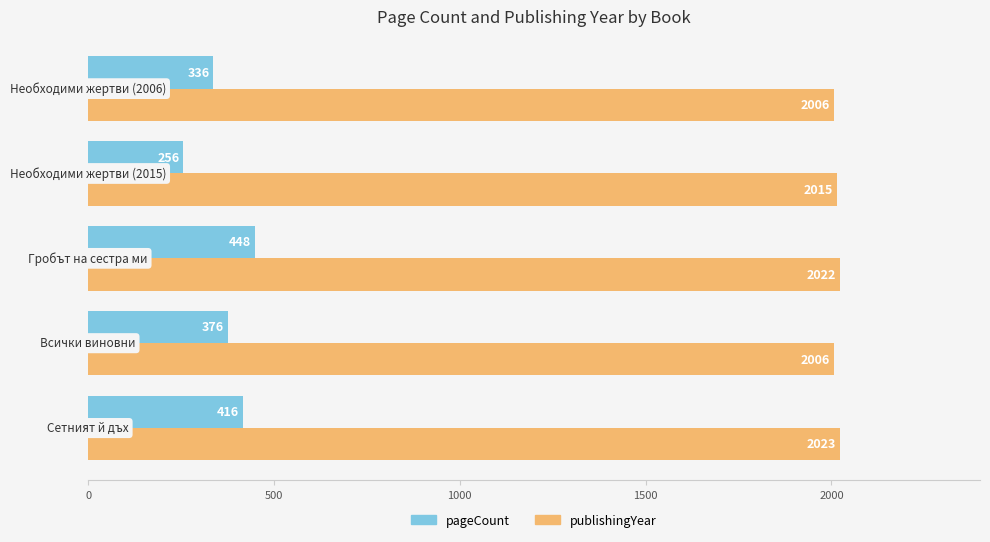

What is the difference between the maximum and minimum values in the publishingYear series?

17